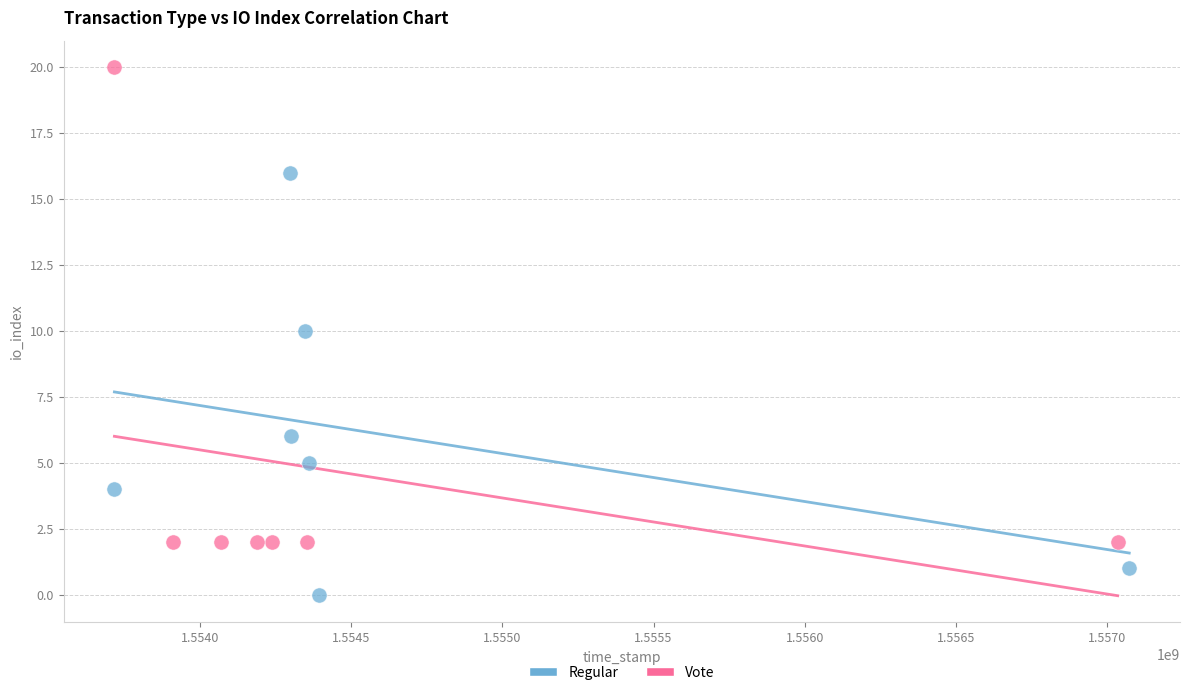

Which series reaches the minimum Y coordinate?

Regular